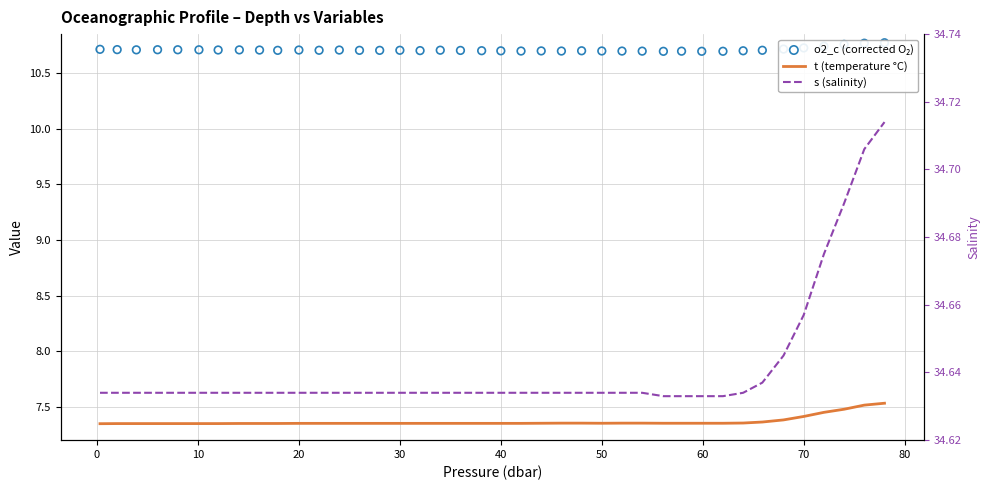

Is the value of o2_c (corrected O₂) at 22 greater than the value of s (salinity) at 12?

No